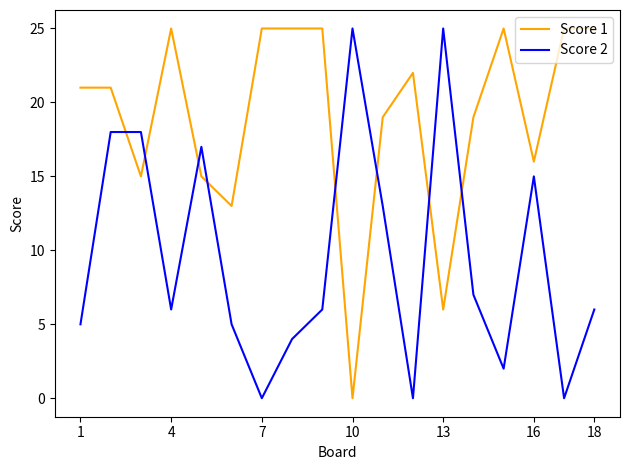

Rank the series by their average value, from lowest to highest.

Score 2, Score 1